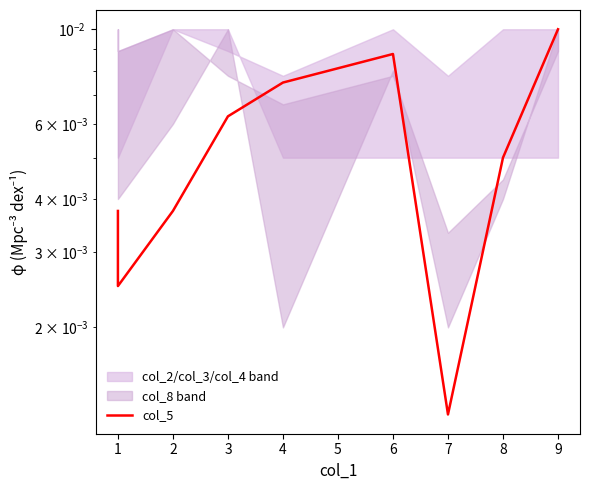

The value at 7 is 0.0. True or false?

False